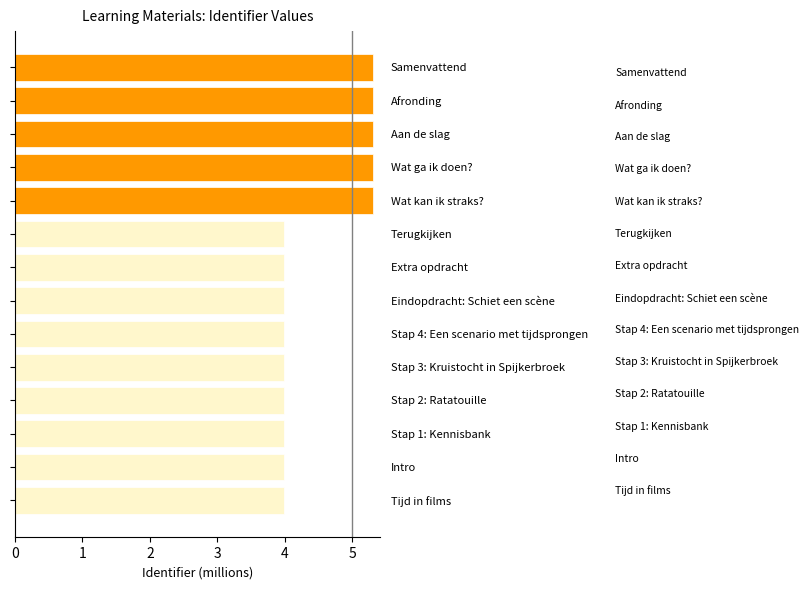

Reading top to bottom, extract all data points from this chart.

5.3	5.3	5.3	5.3	5.3	4.0	4.0	4.0	4.0	4.0	4.0	4.0	4.0	4.0